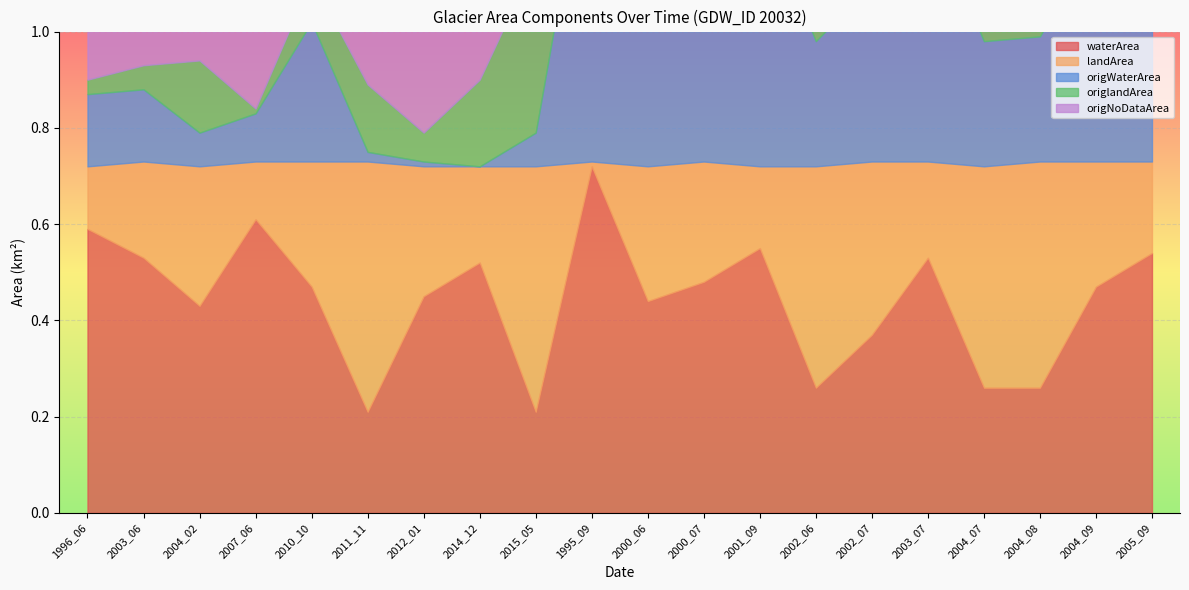

At which category does landArea reach its first local valley?

2007_06